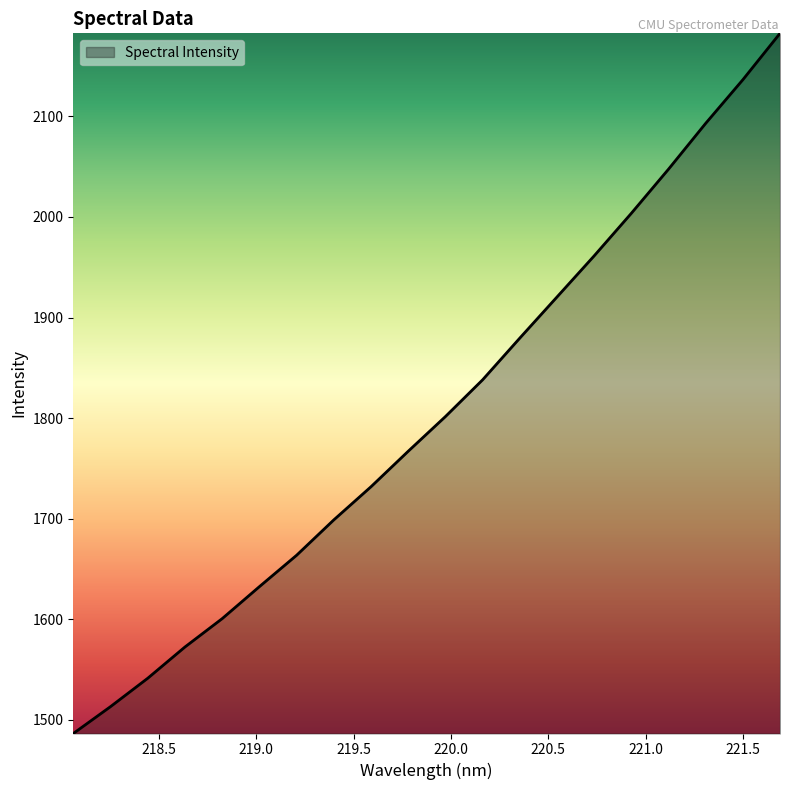

What is the greatest value displayed?

2182.5